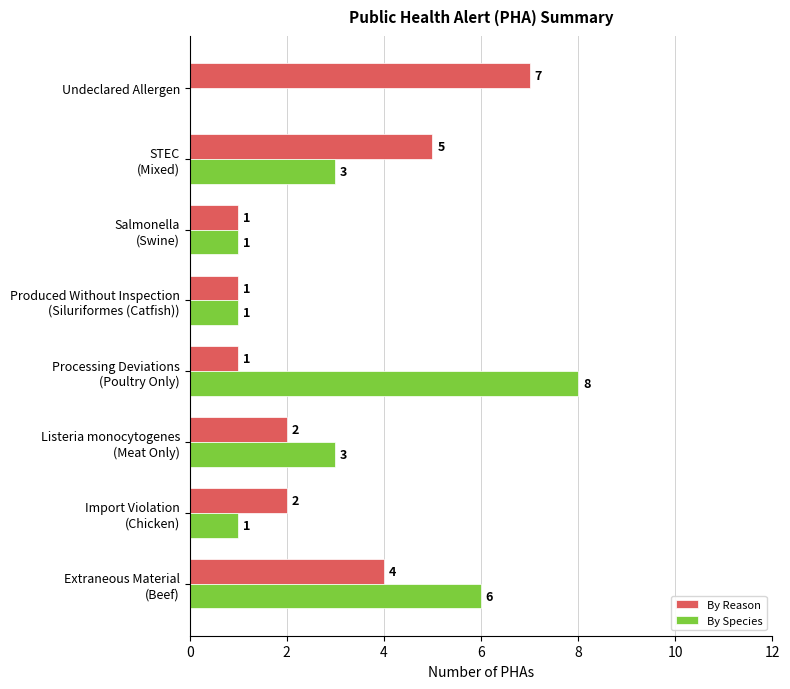

What is the greatest value displayed?

8